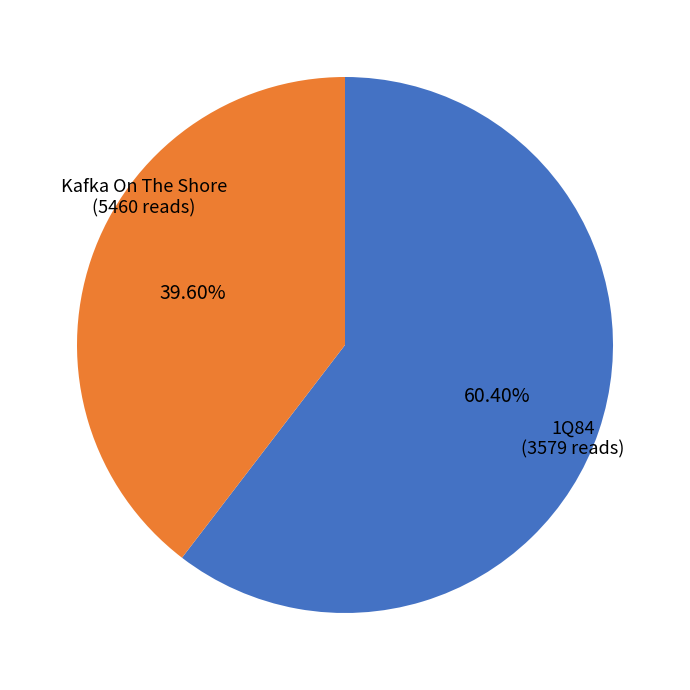

To the nearest percent, what is the difference between the 1Q84 and Kafka On The Shore slice percentages?

21%